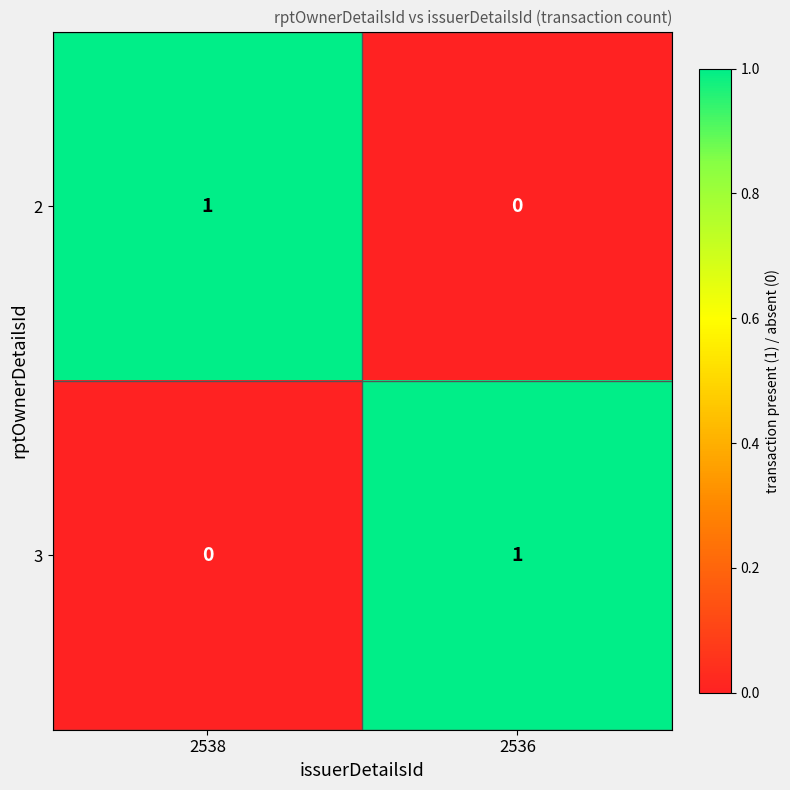

List the labels in order of 2 value, largest first.

2538, 2536